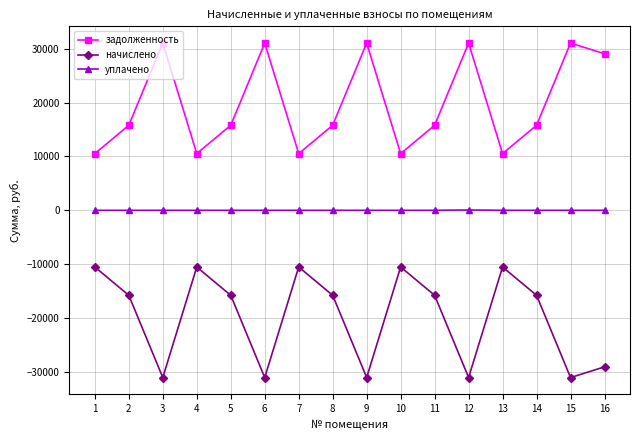

What is the maximum value for начислено?

-10524.8